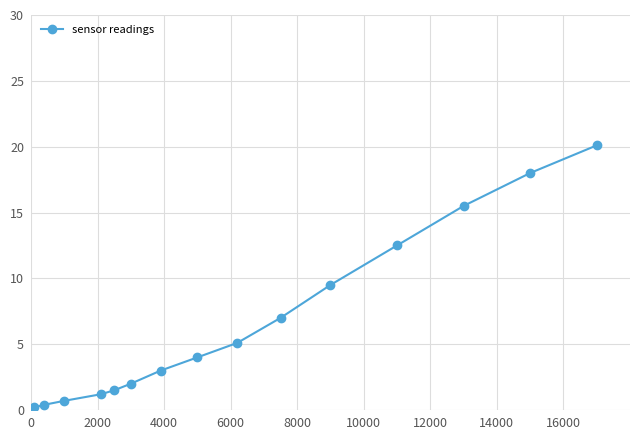

What is the maximum value shown in the chart?

20.1